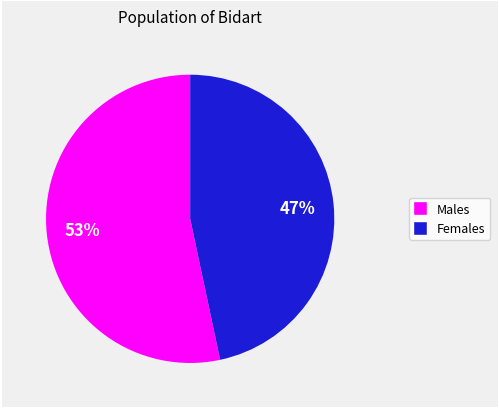

Is there a majority slice in this chart?

Yes